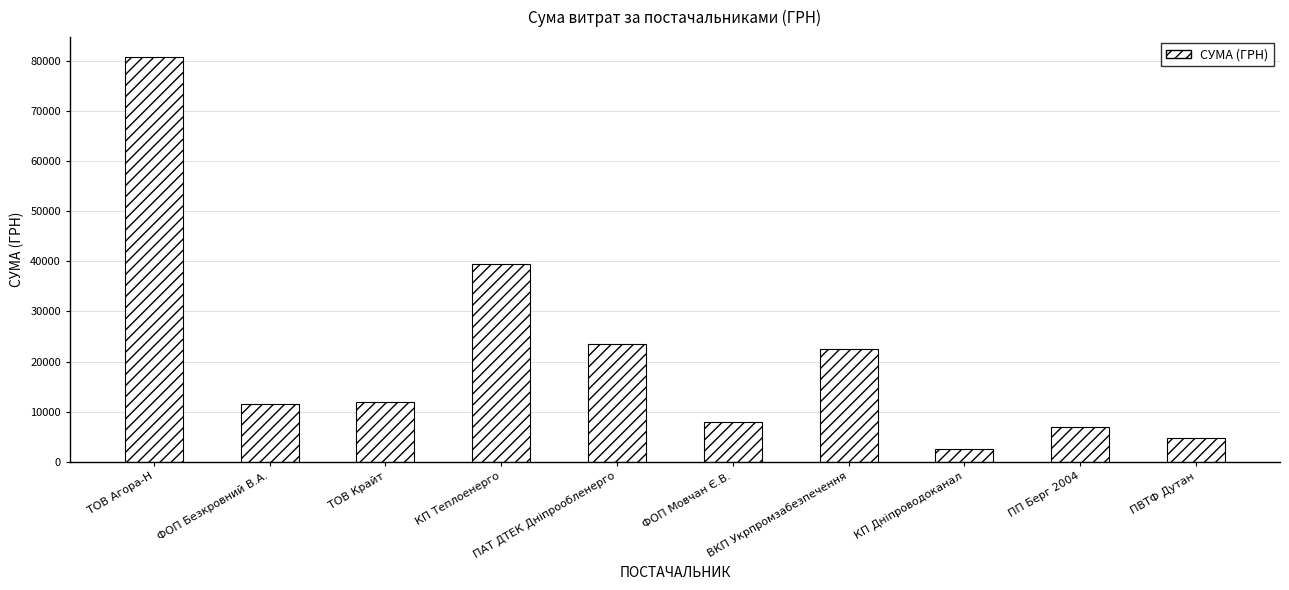

The chart shows a value of 11246.3 at ПП Берг 2004. True or false?

False